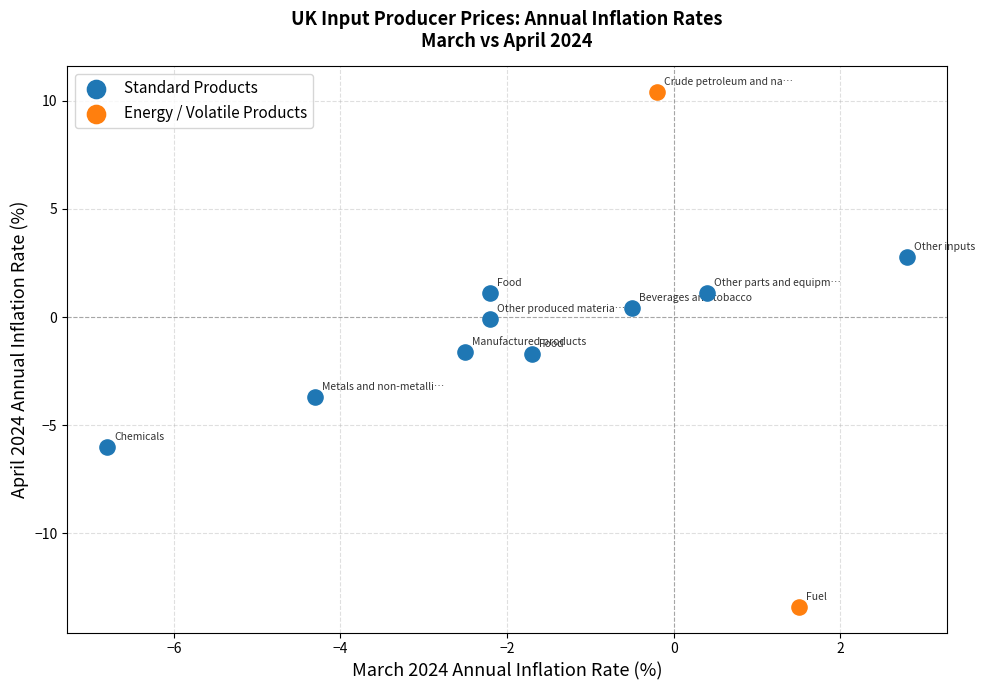

Which series reaches the maximum Y coordinate?

Energy / Volatile Products